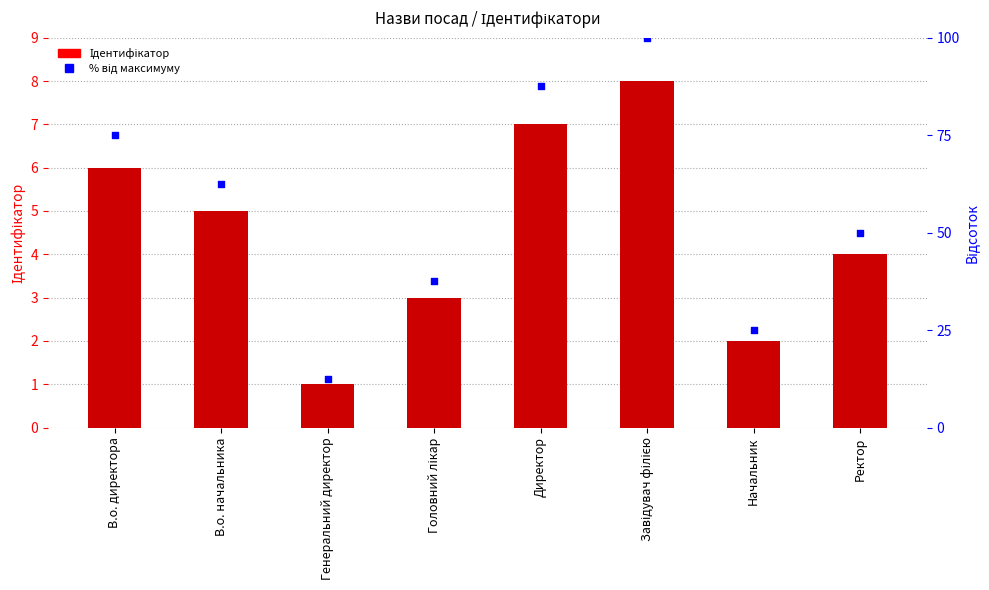

What are all the series names shown in the legend?

Ідентифікатор, % від максимуму